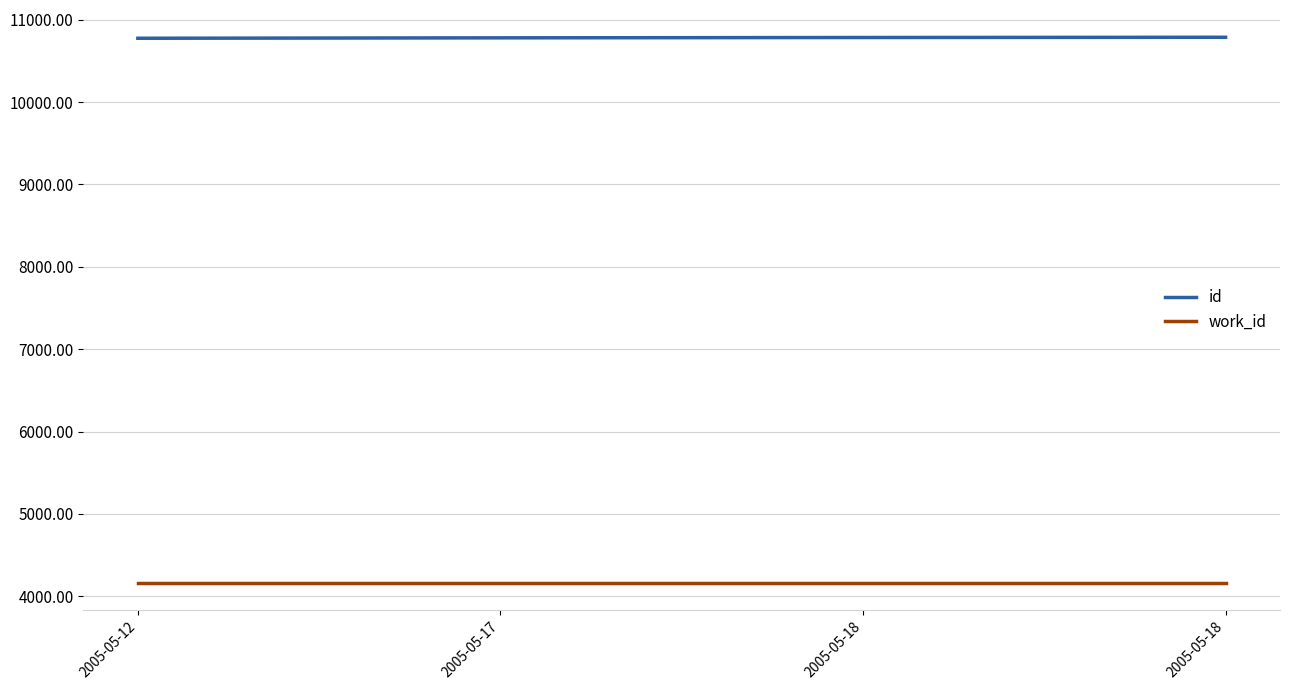

What is the total value across all series at 2005-05-18?

14951